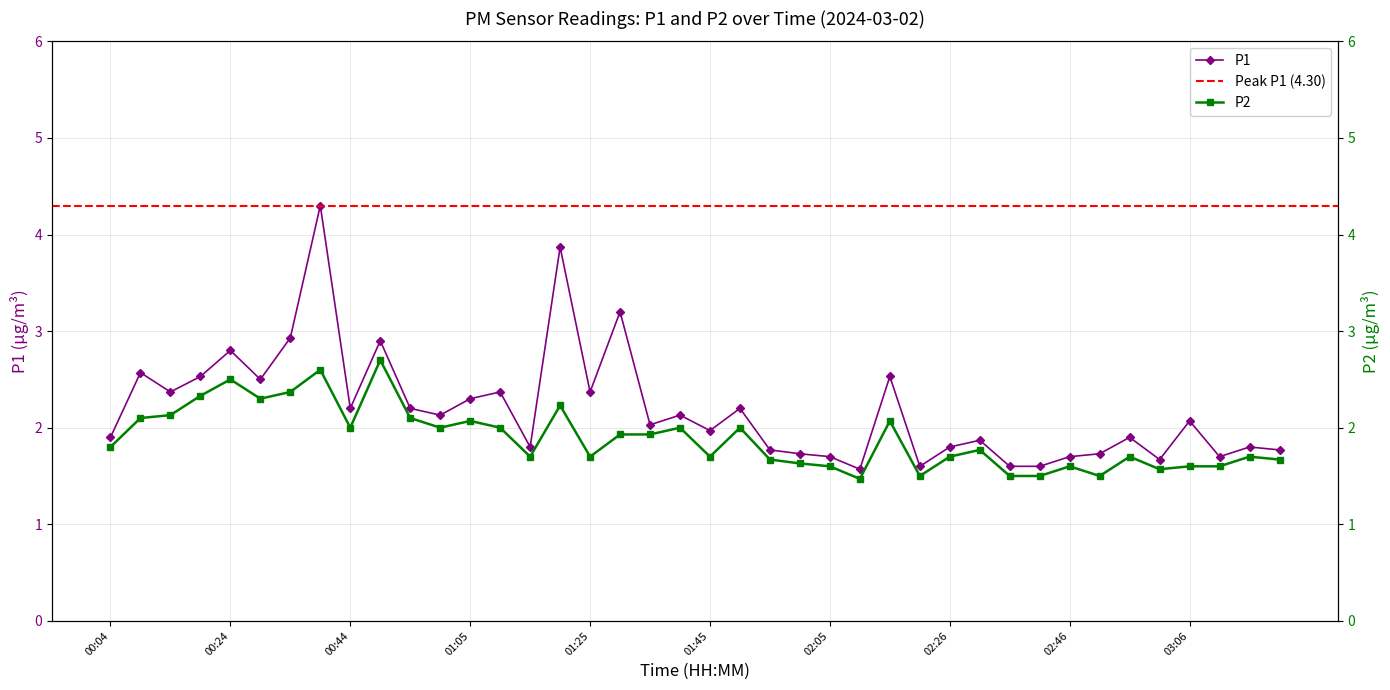

Is the value of P1 at 01:55 greater than the value of P2 at 02:51?

Yes